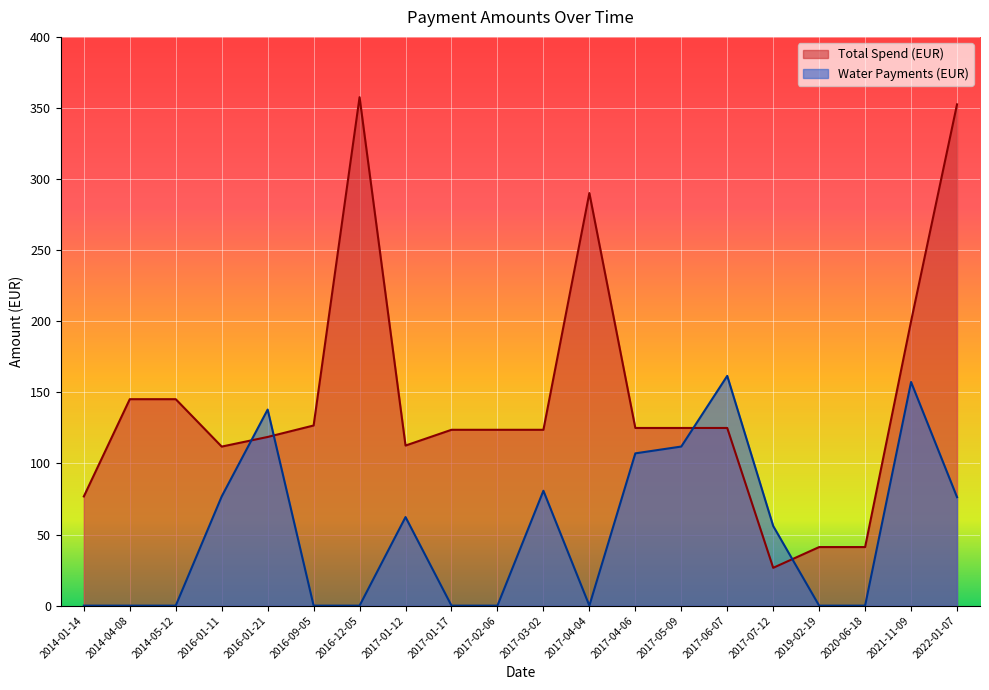

How many distinct data groups are displayed?

2